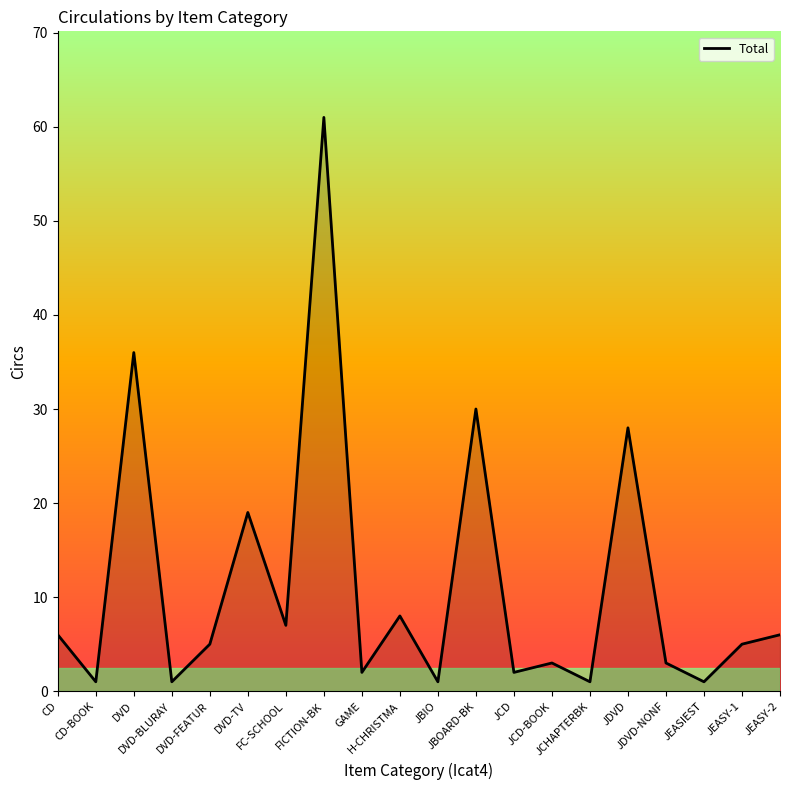

What is the difference between the maximum and minimum values?

60